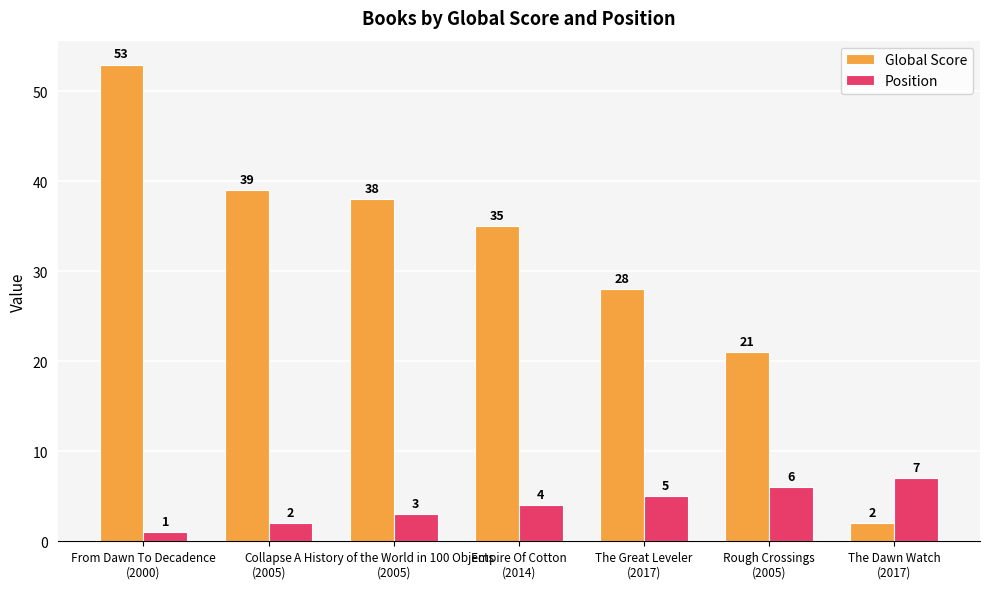

Reading left to right, what are all the values shown in this chart?

Global Score: 53	39	38	35	28	21	2
Position: 1	2	3	4	5	6	7